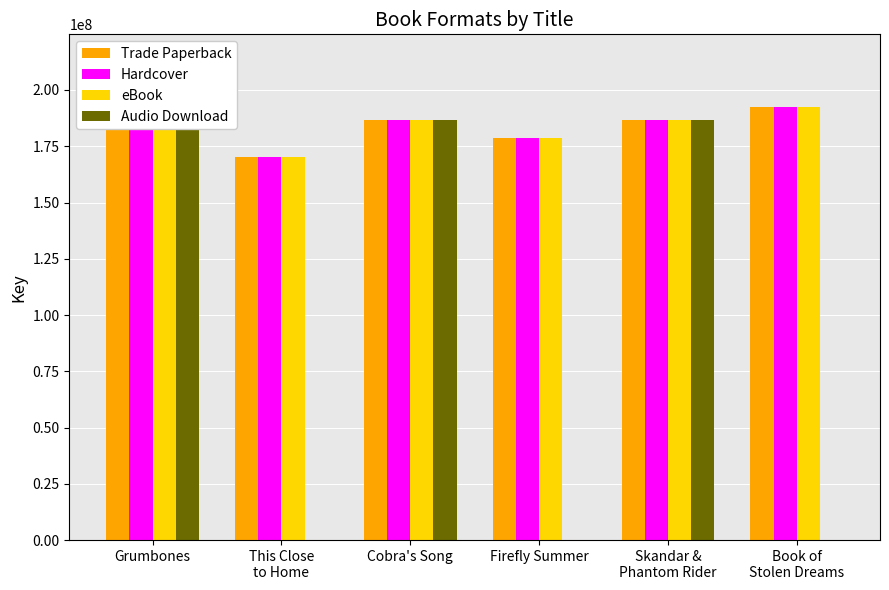

Which has a higher value, Firefly Summer or Book of
Stolen Dreams?

Book of
Stolen Dreams